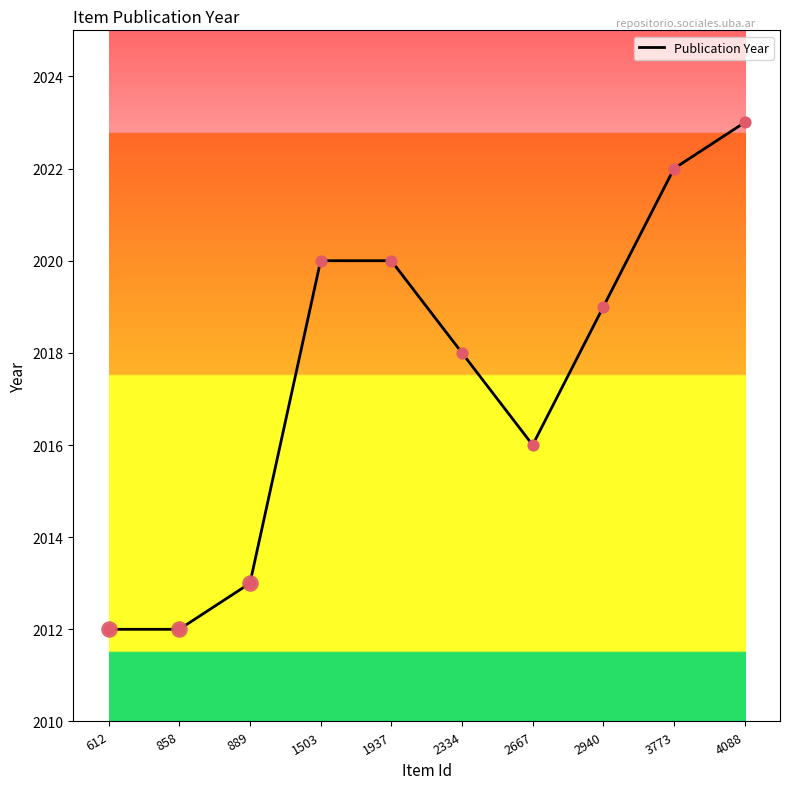

What is the change in value from 2334 to 2667?

-2